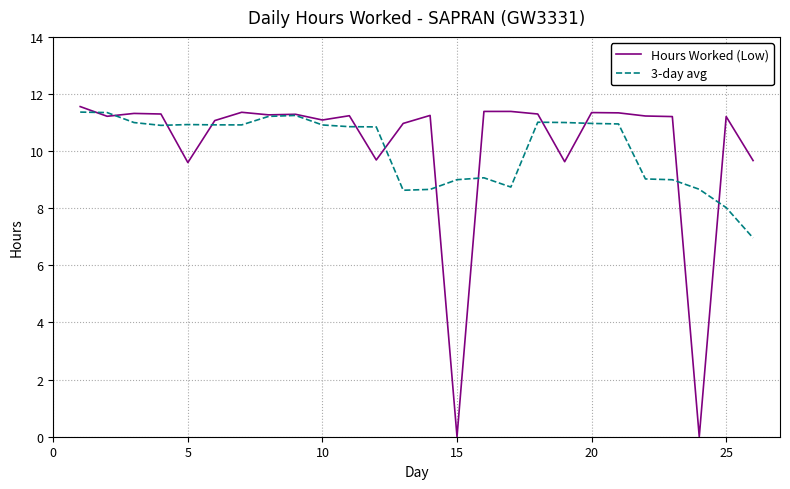

Which series has the widest spread of values?

Hours Worked (Low)